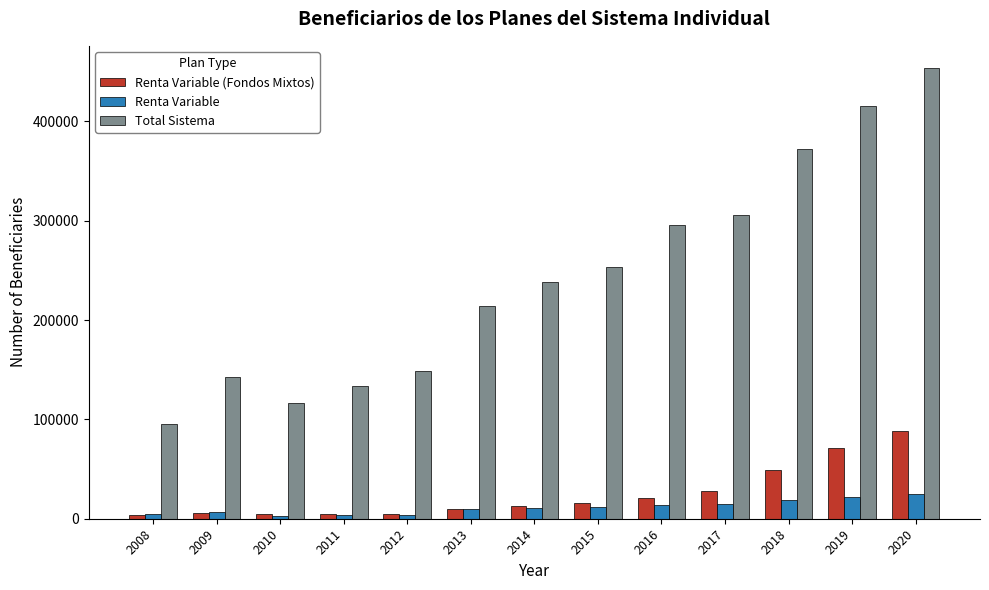

What is the spread (max minus min) of values at 2016?

282816